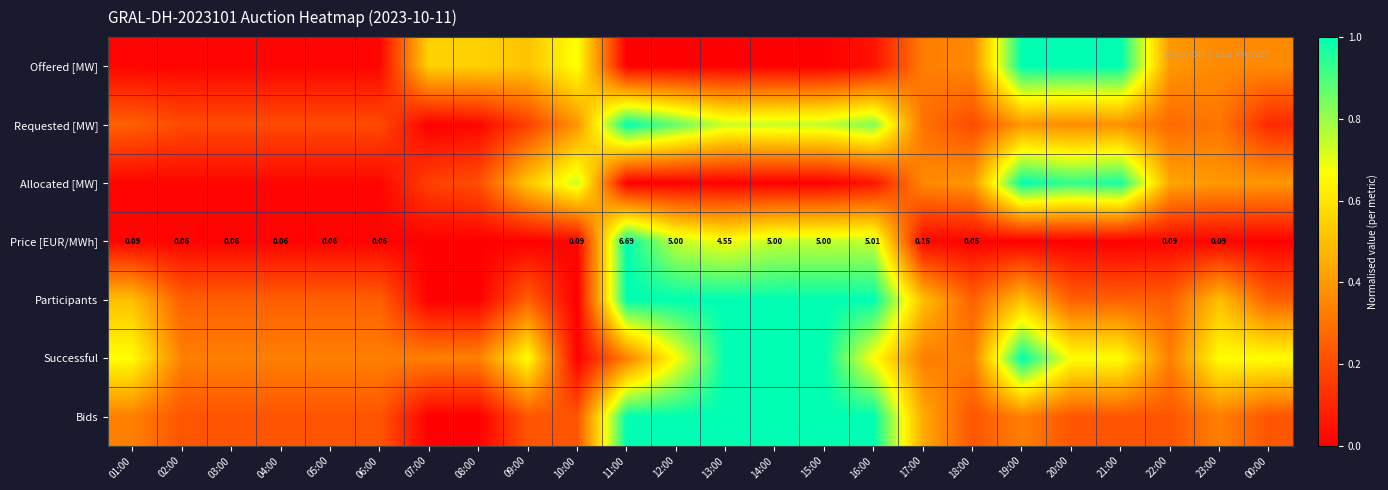

Is it true that Participants equals -0.7 at 08:00?

False